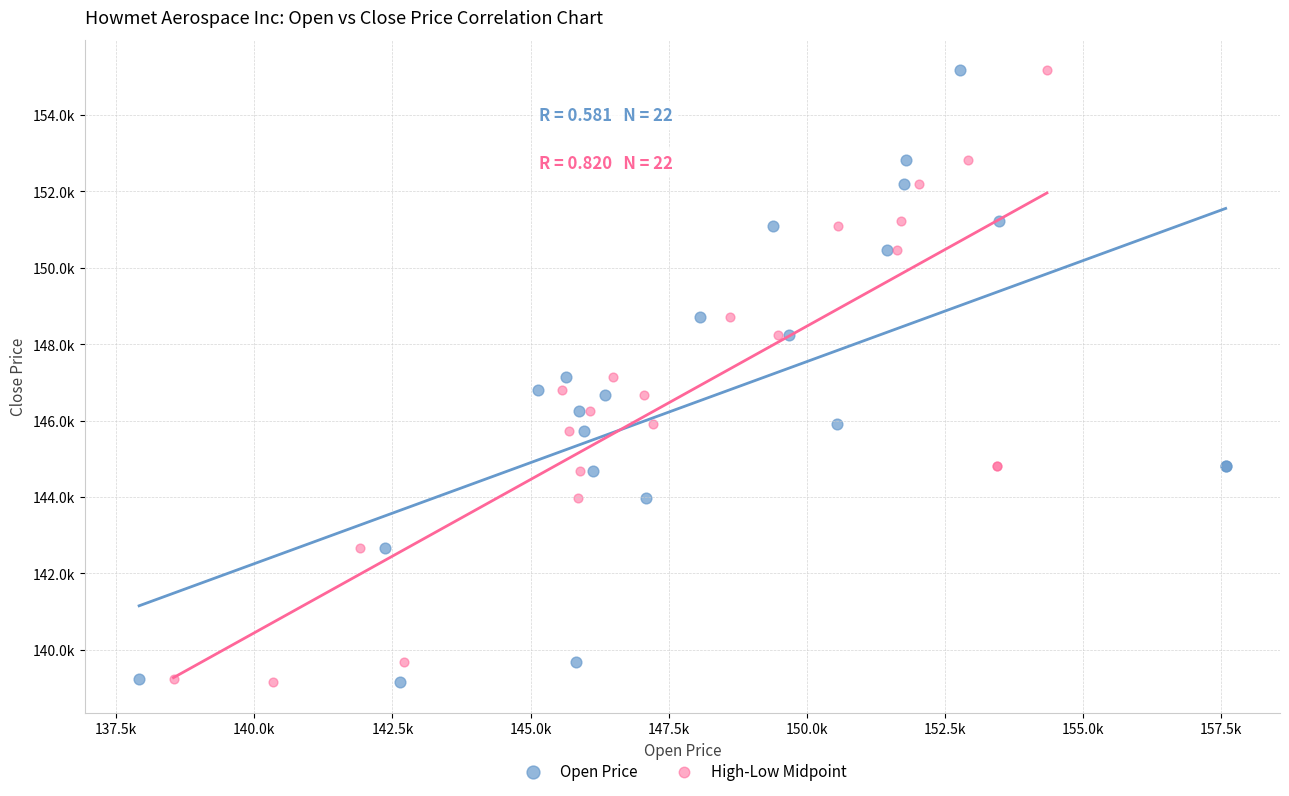

What are all the series names shown in the legend?

Open Price, High-Low Midpoint